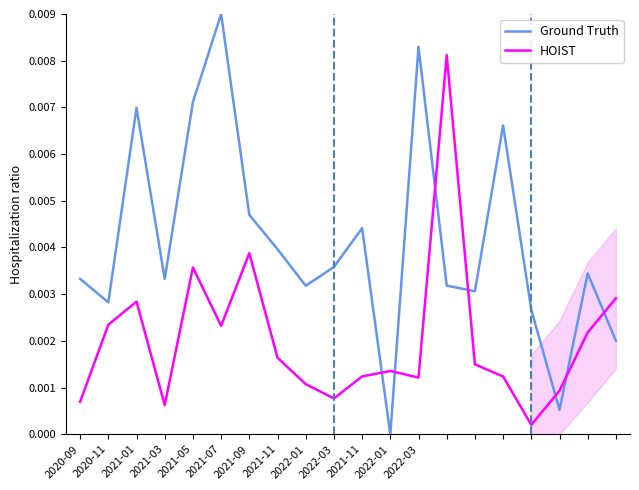

How many series are shown in this chart?

2